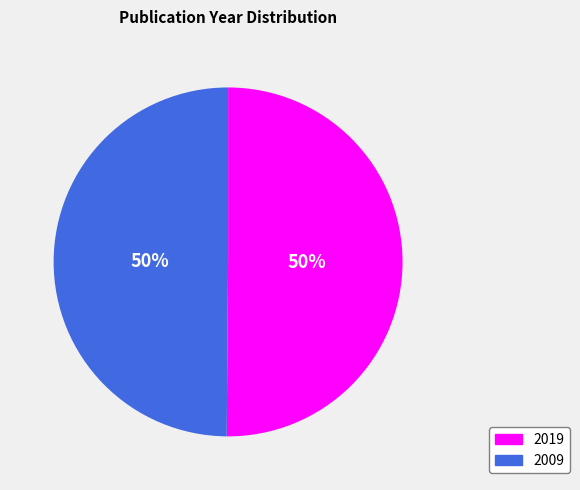

How many slices are in this pie chart?

2